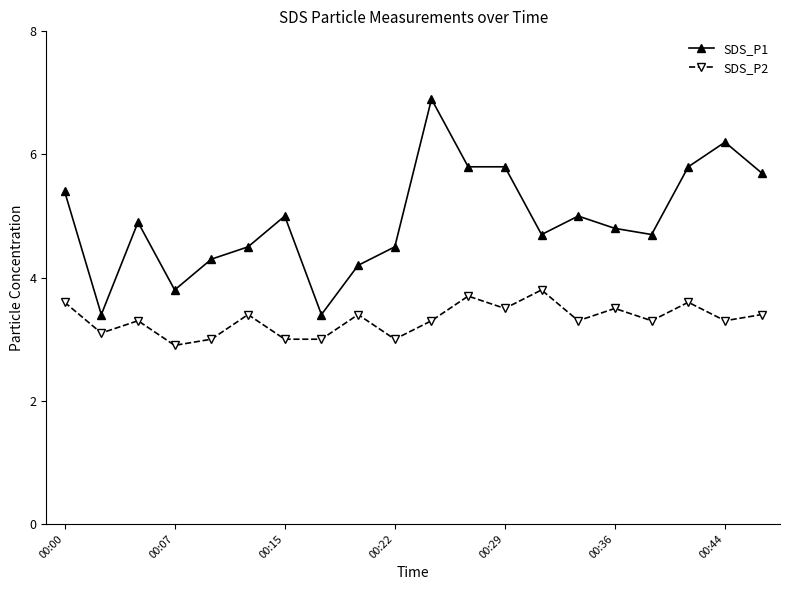

What is the value of the SDS_P1 point at the 9th from the left?

4.2